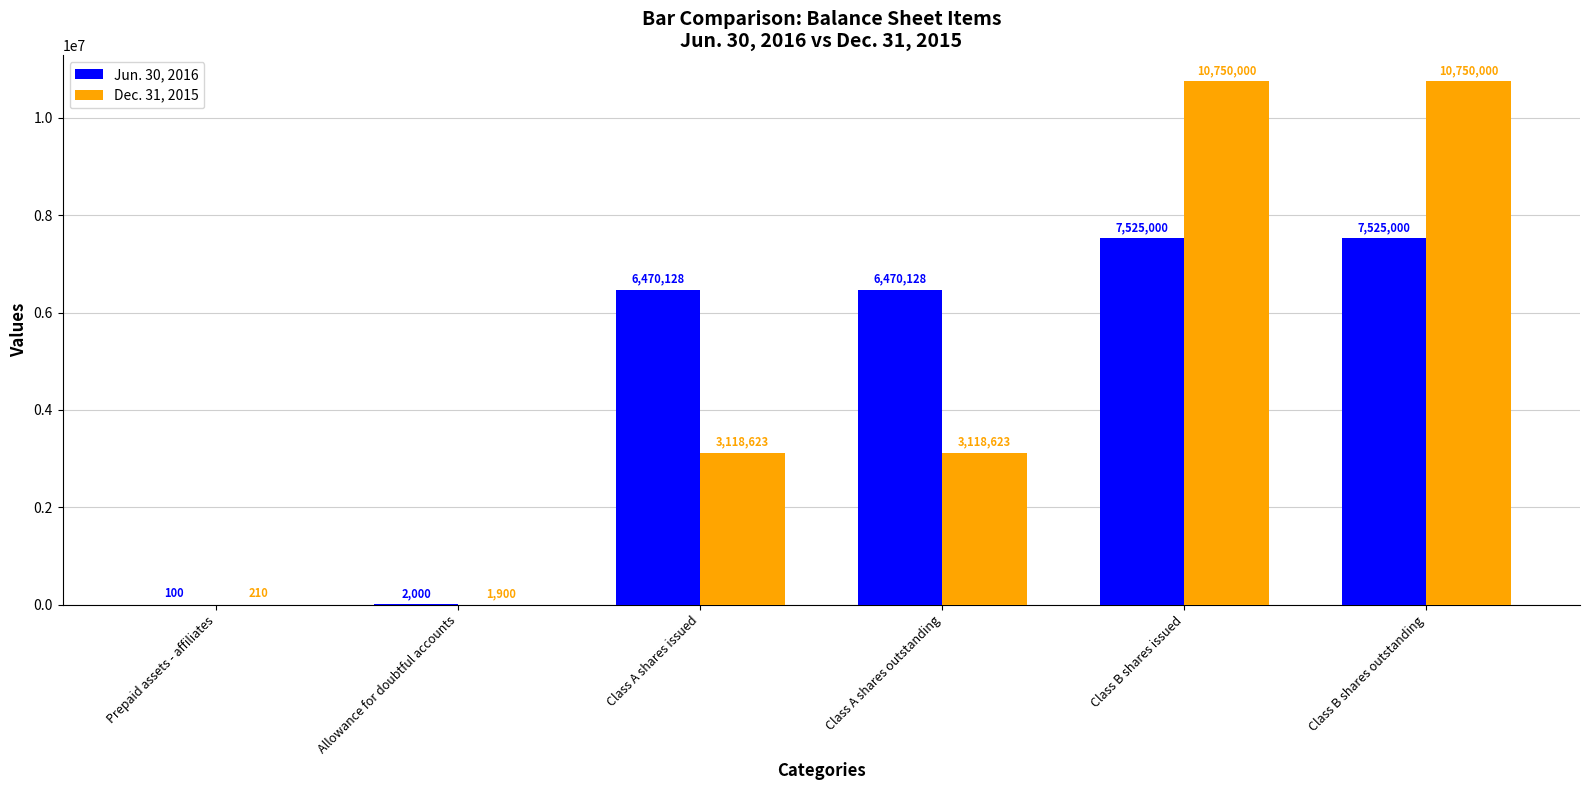

Which series has the largest total across all categories?

Jun. 30, 2016